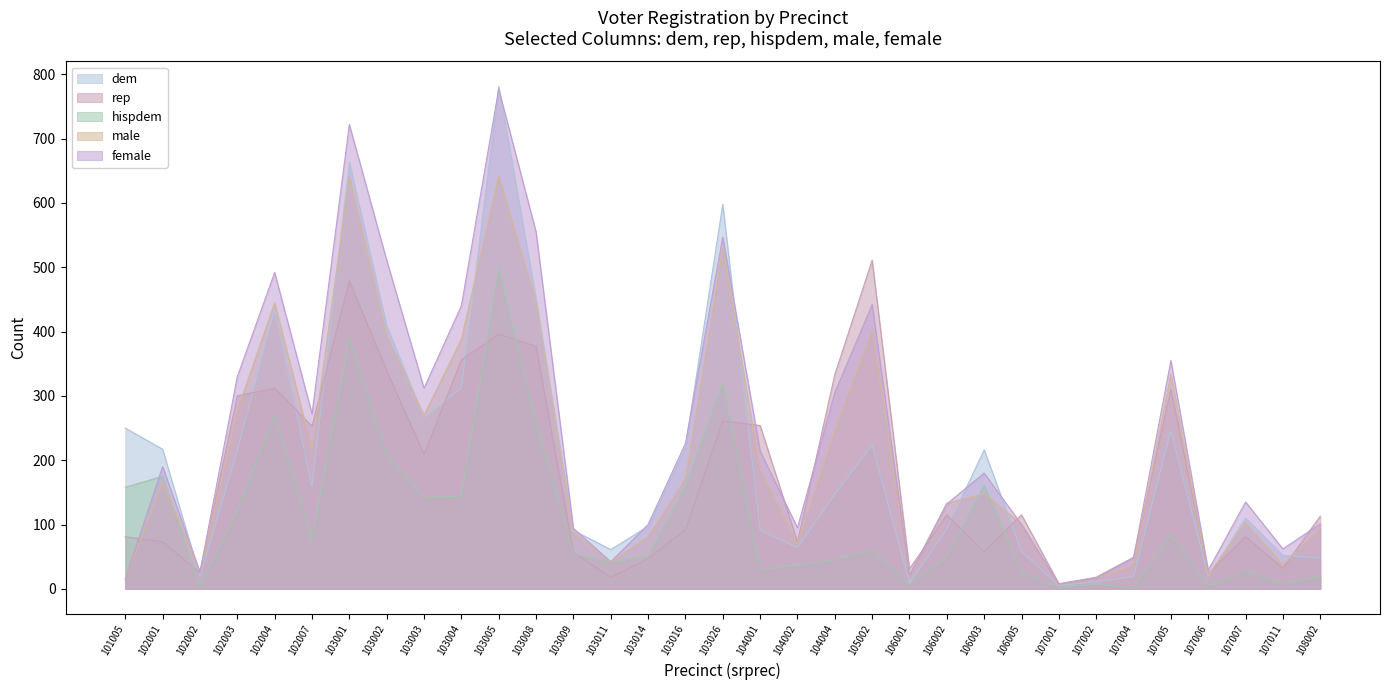

At which category is the sum across all series the highest?

103005